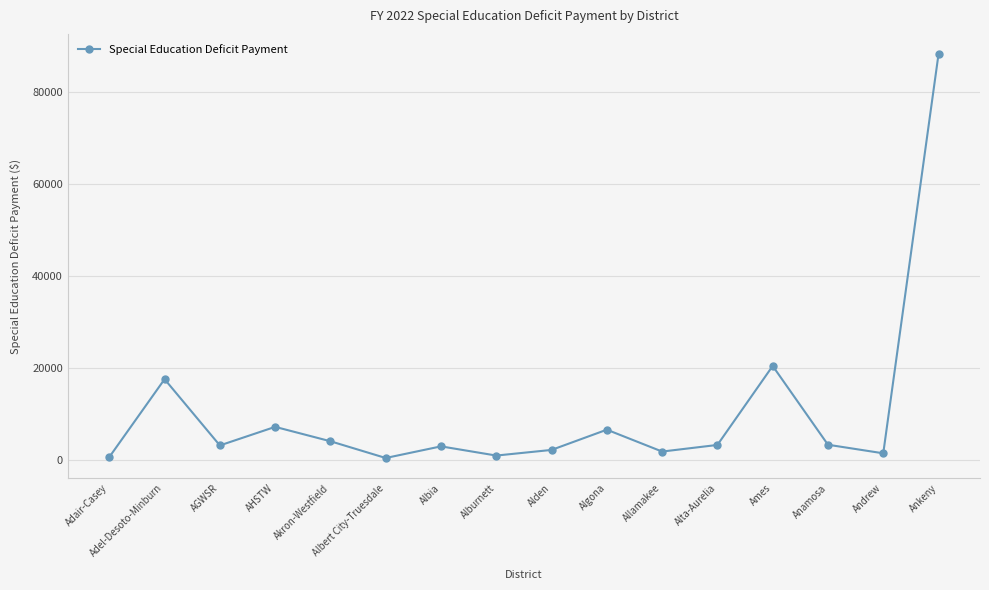

Is it true that the value at Algona is 6676?

True